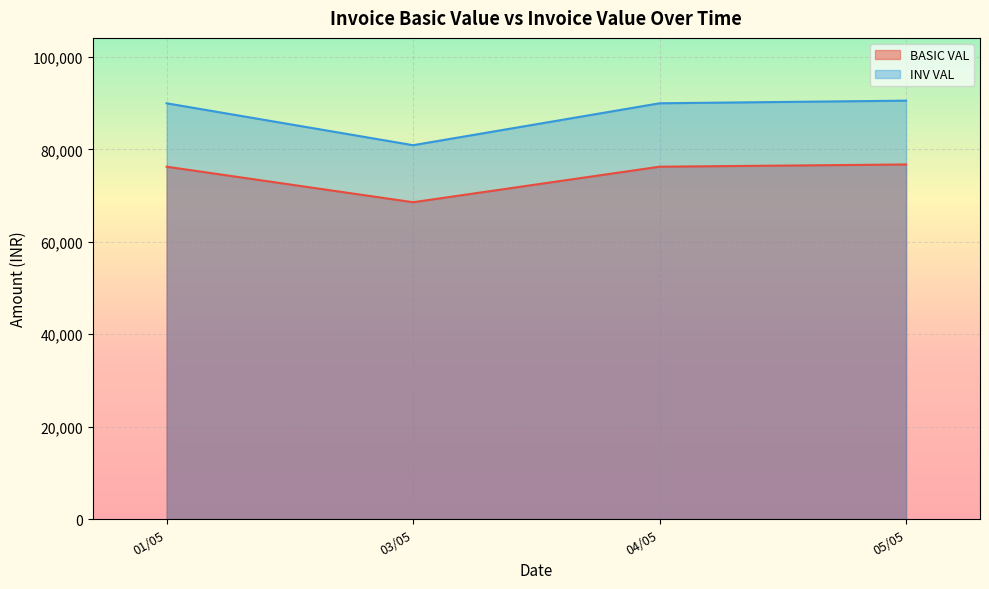

Rank the series by their average value, from lowest to highest.

BASIC VAL, INV VAL